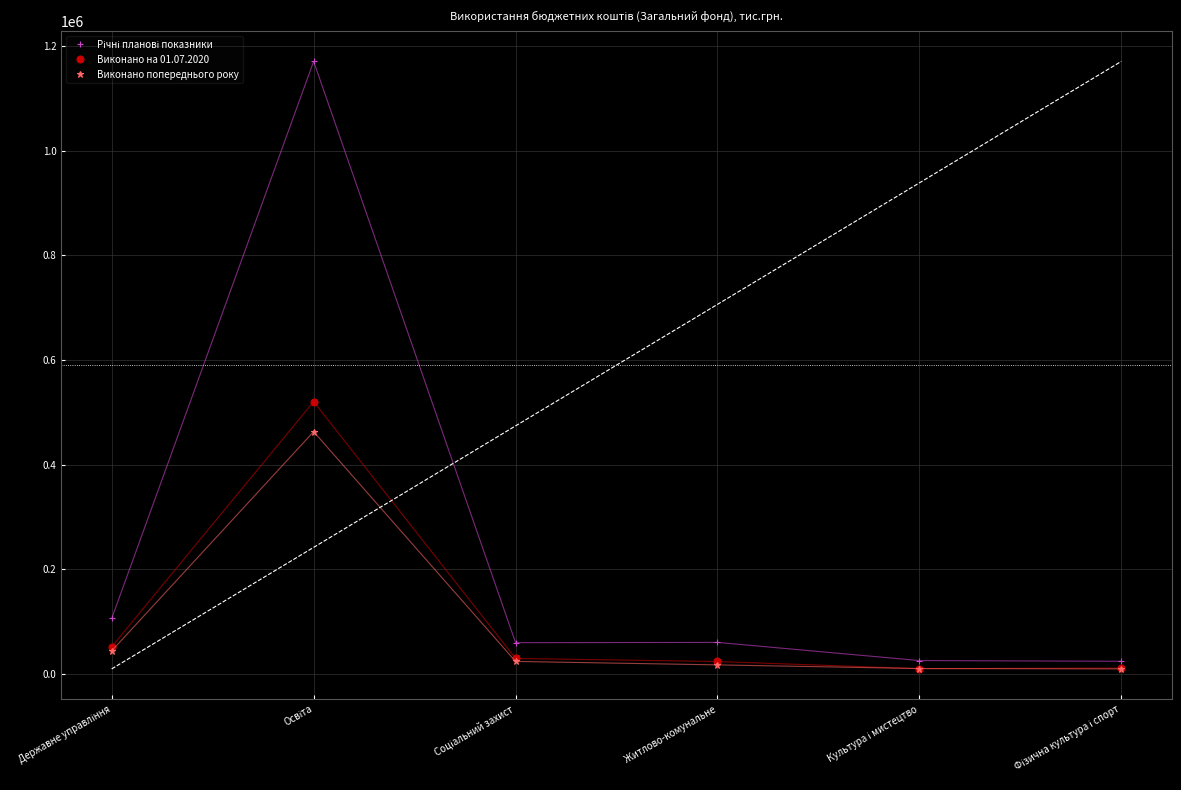

Is this an area chart (filled region under the line)?

No